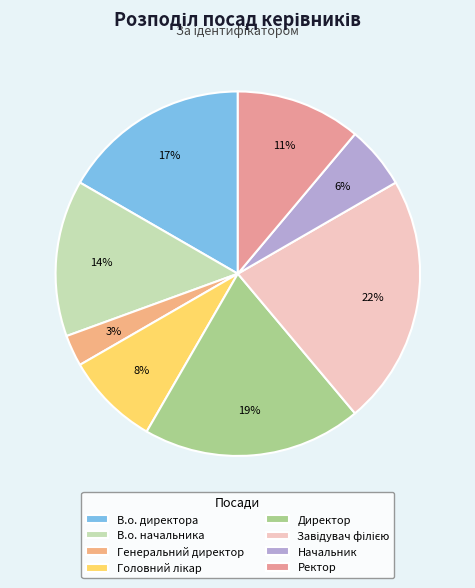

What percentage is the Директор slice, to the nearest percent?

19%